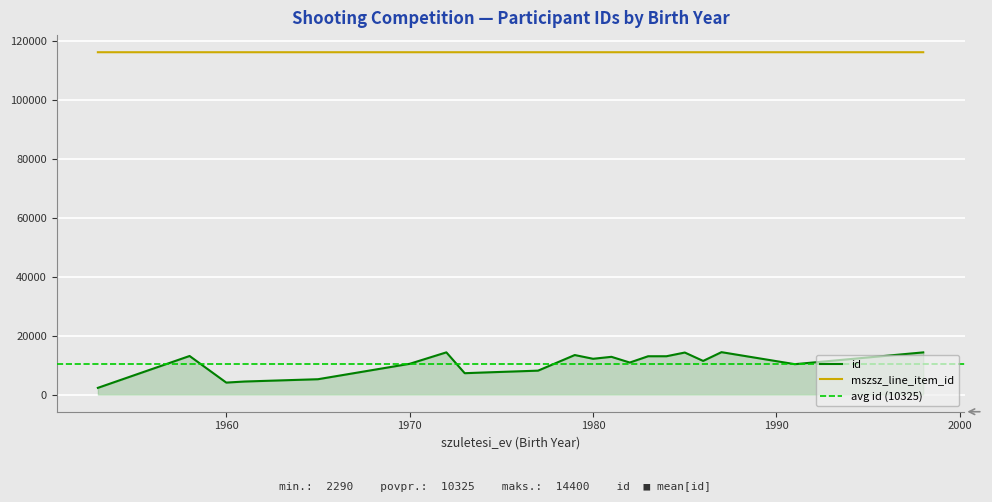

True or false: id and mszsz_line_item_id cross at least once.

False